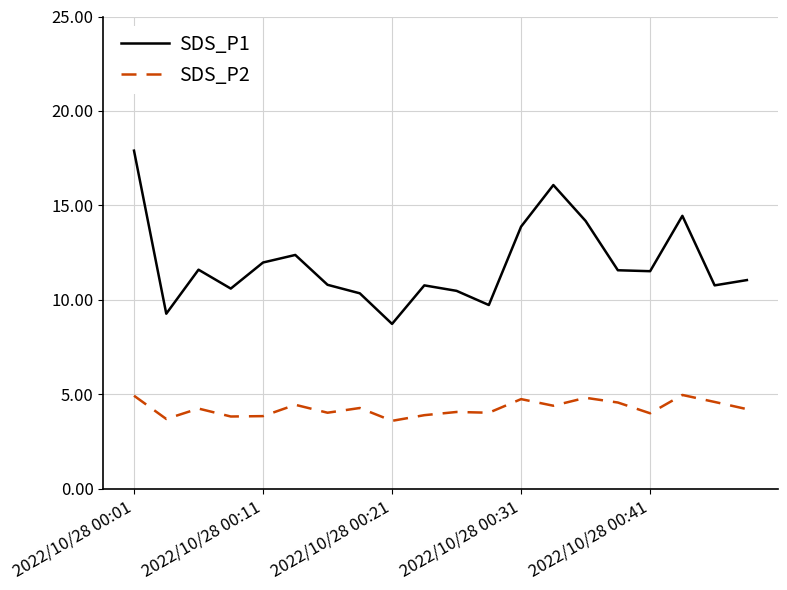

What is the minimum value shown in the chart?

3.6